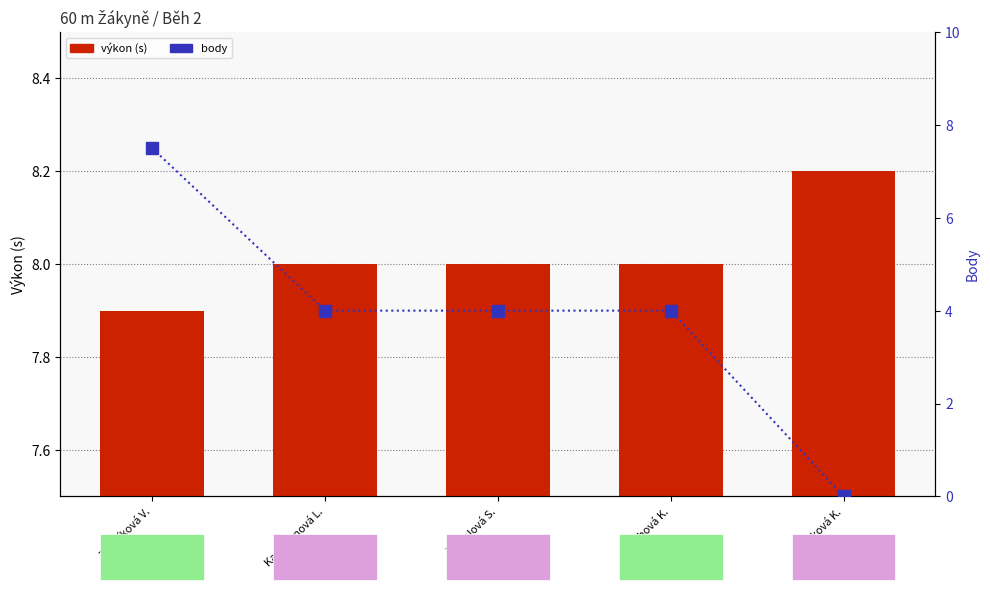

Reading left to right, list all the values displayed in this chart.

výkon (s): Zedníková V.=7.9	Kaufmanová L.=8.0	Šámalová S.=8.0	Čechová K.=8.0	Šašková K.=8.2
body: Zedníková V.=7.5	Kaufmanová L.=4.0	Šámalová S.=4.0	Čechová K.=4.0	Šašková K.=0.0